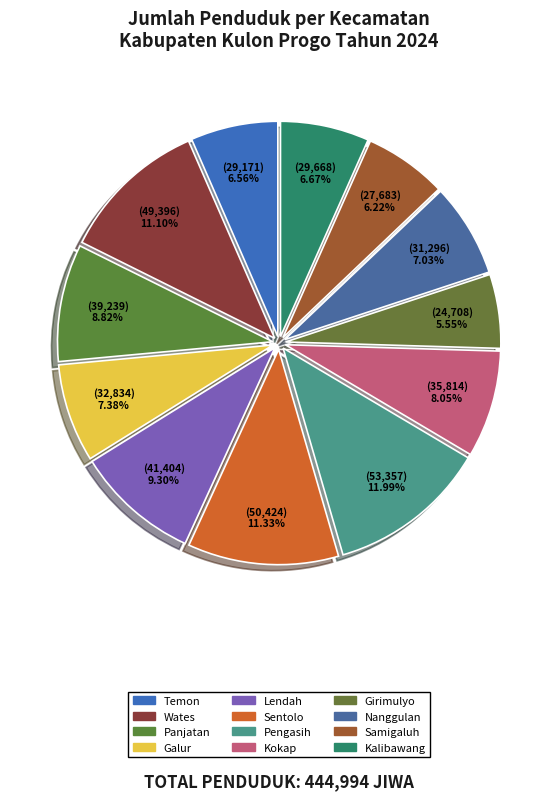

True or false: Pengasih accounts for 12% of the total.

True